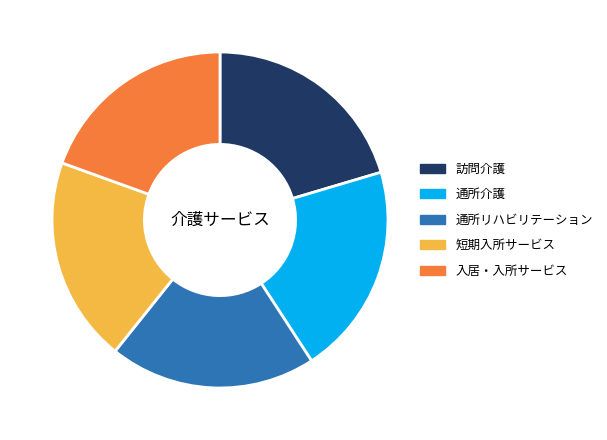

Do 訪問介護 and 入居・入所サービス together represent more than half of the pie?

No